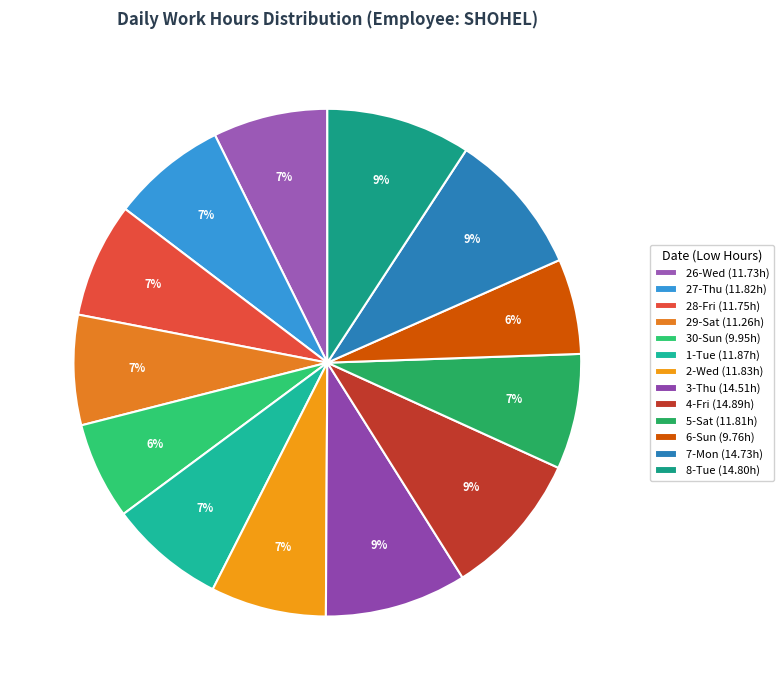

Does 8-Tue represent more than half of the total?

No